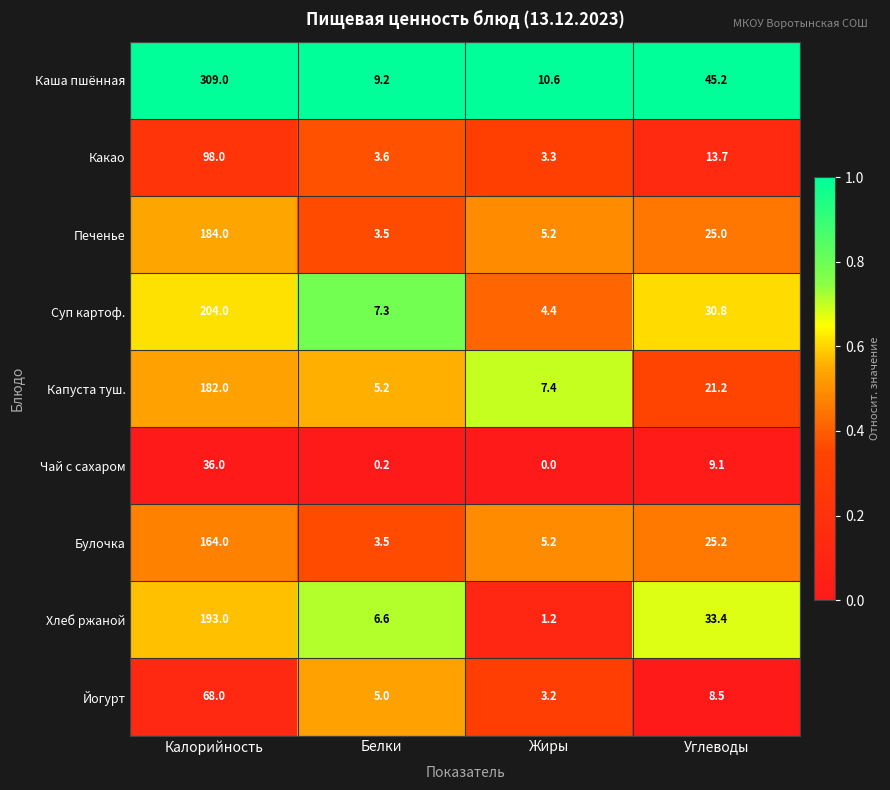

Rank the series at Углеводы from lowest to highest value.

Йогурт, Чай с сахаром, Какао, Капуста туш., Печенье, Булочка, Суп картоф., Хлеб ржаной, Каша пшённая